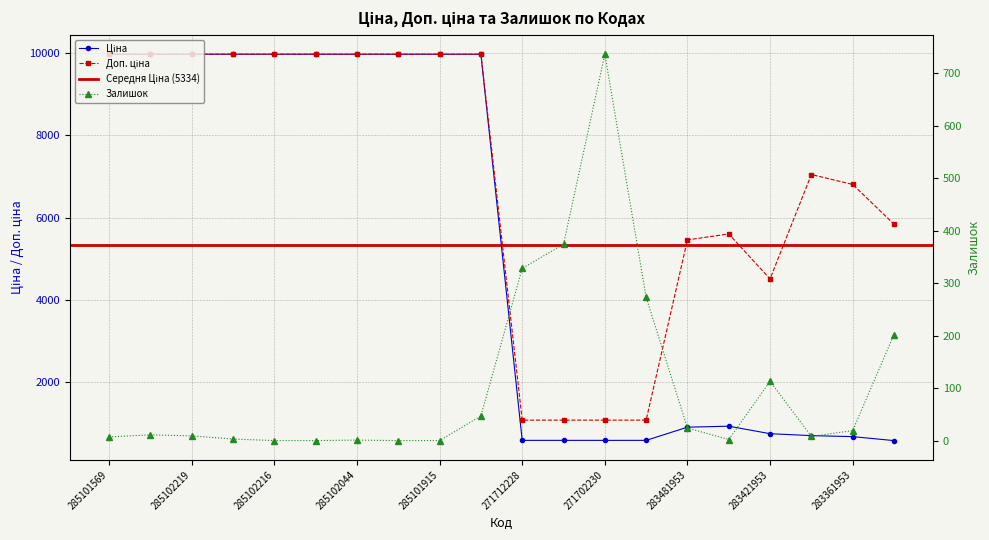

What is the total value across all series at 285102219?

19959.0